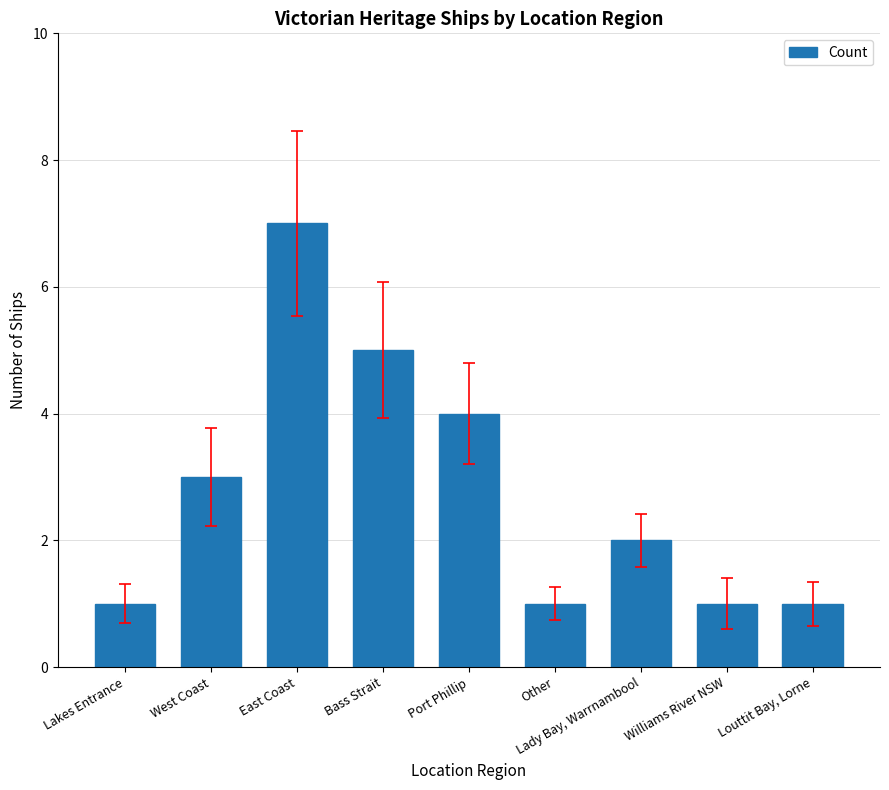

Where is the data nearest to the value 4?

Port Phillip